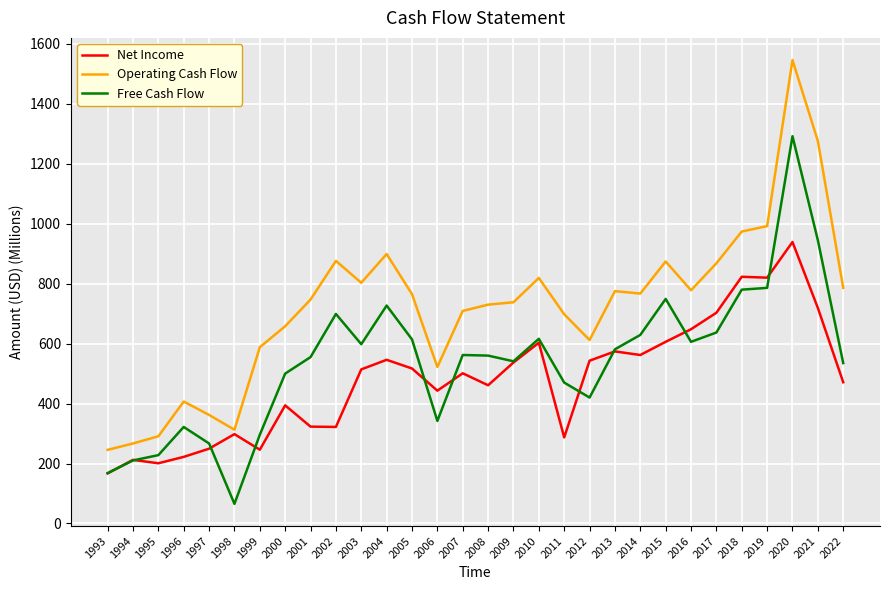

True or false: Operating Cash Flow and Free Cash Flow intersect in this chart.

False